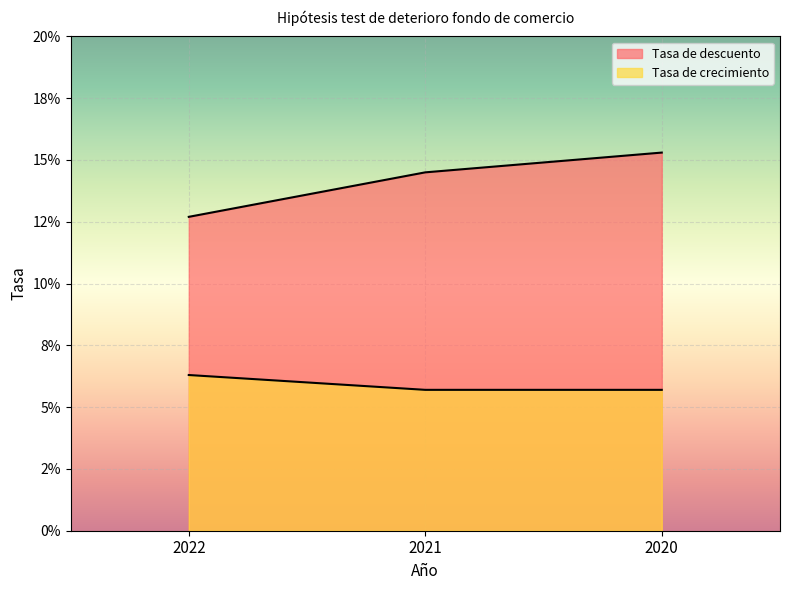

Is it true that Tasa de descuento equals 0.0 at 2021?

False